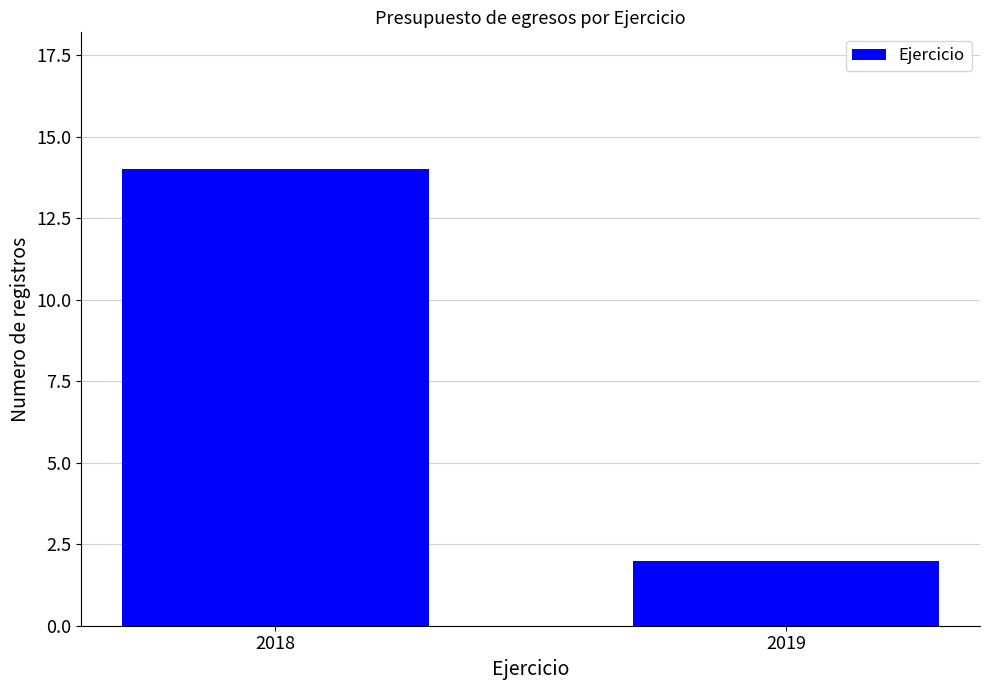

Reading right to left, list all the values displayed in this chart.

2	14